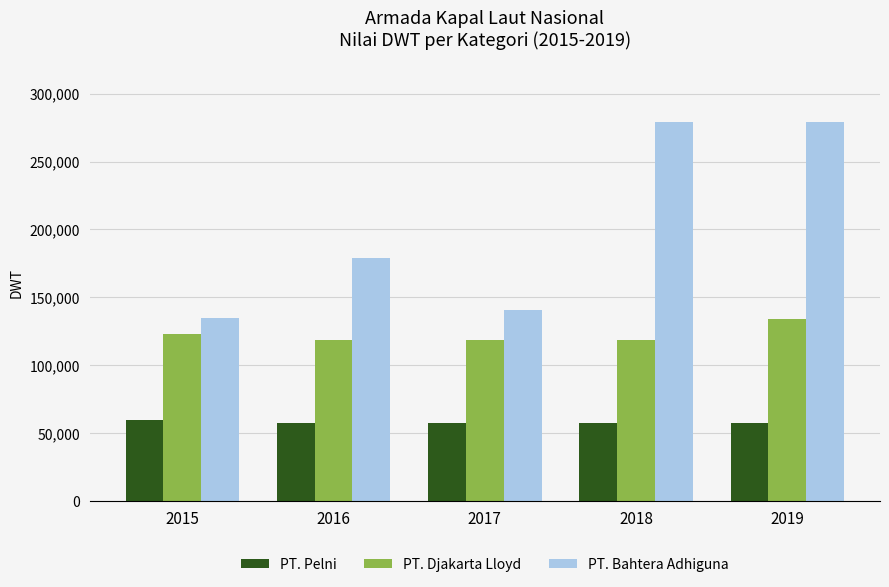

What is the sum of all PT. Pelni values?

288991